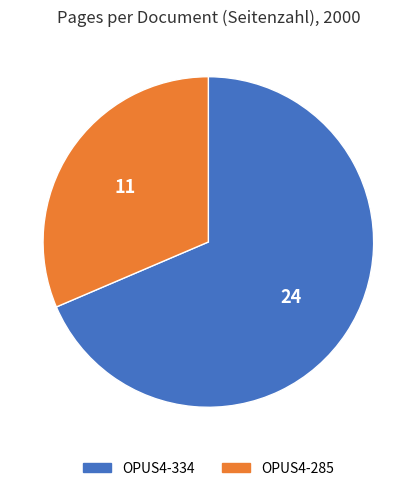

Combined, do OPUS4-285 and OPUS4-334 account for over 50%?

Yes